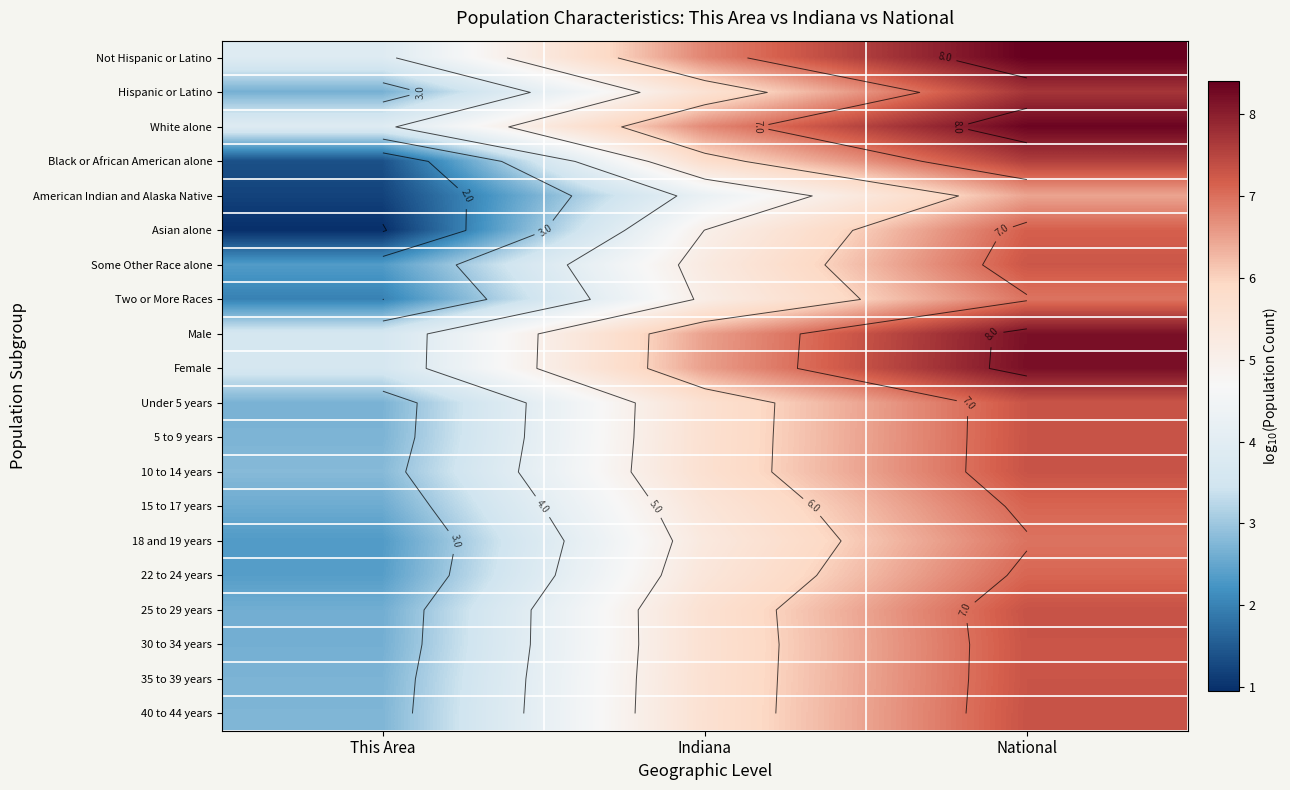

Which category has the lowest value across all series?

This Area